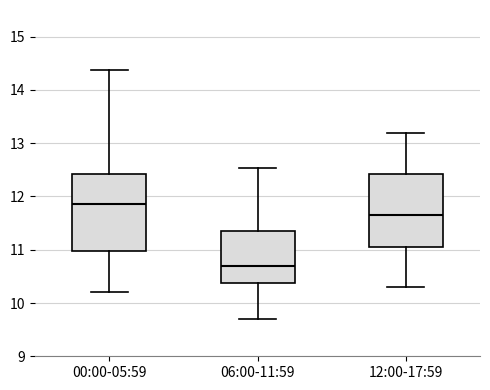

Which box has the lowest median line?

06:00-11:59